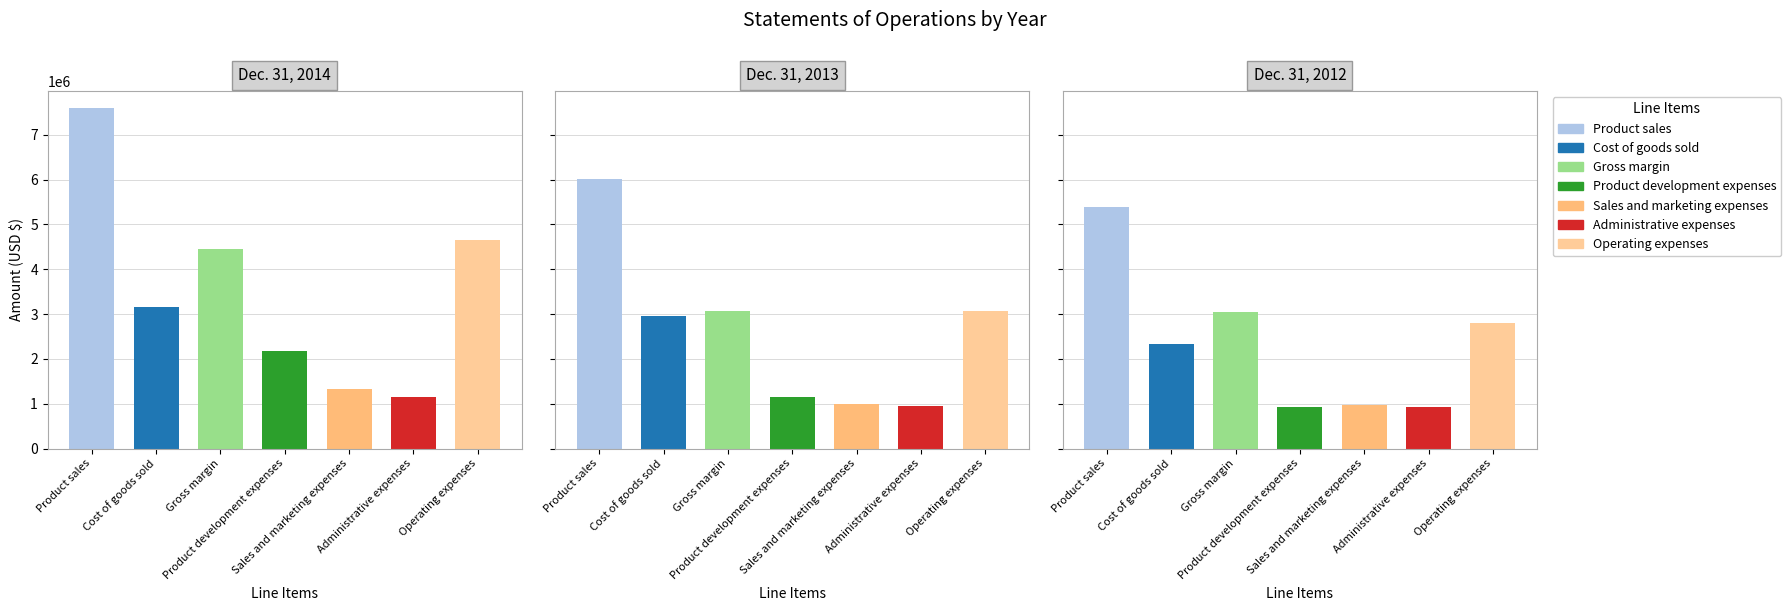

True or false: Dec. 31, 2014 has a value of 1317122 at Sales and marketing expenses.

True